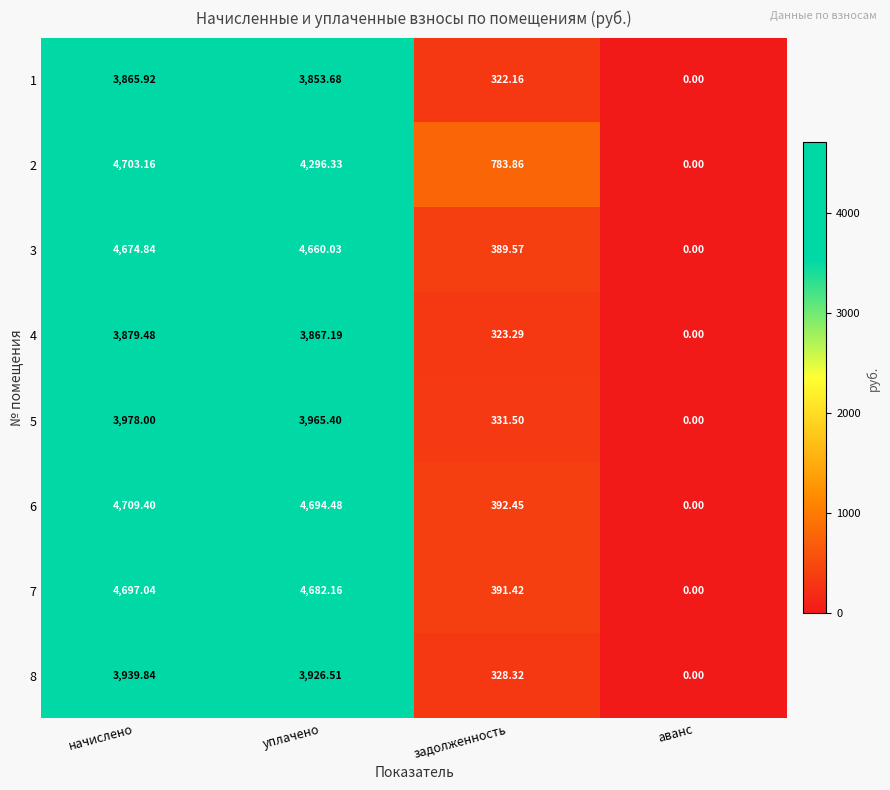

Is the value of 7 at аванс greater than the value of 1 at задолженность?

No